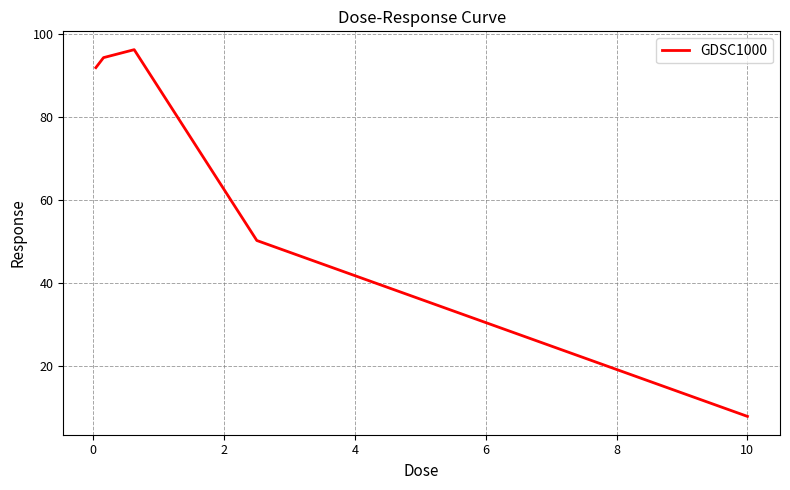

What is the greatest value displayed?

96.2